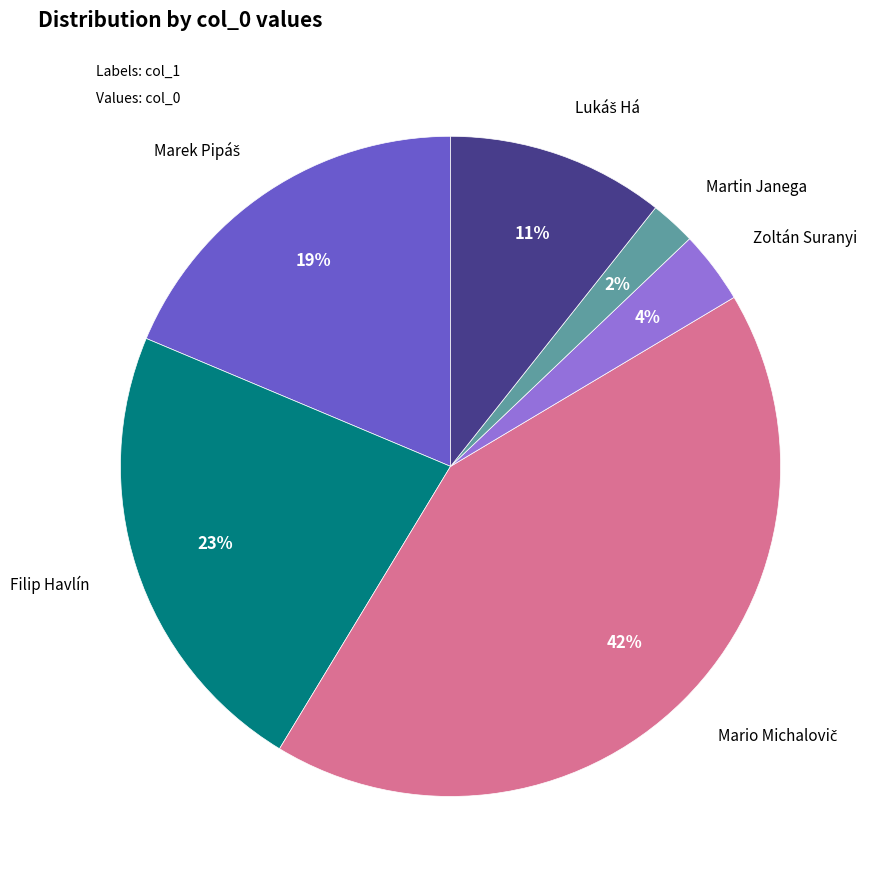

How many slices are in this pie chart?

6